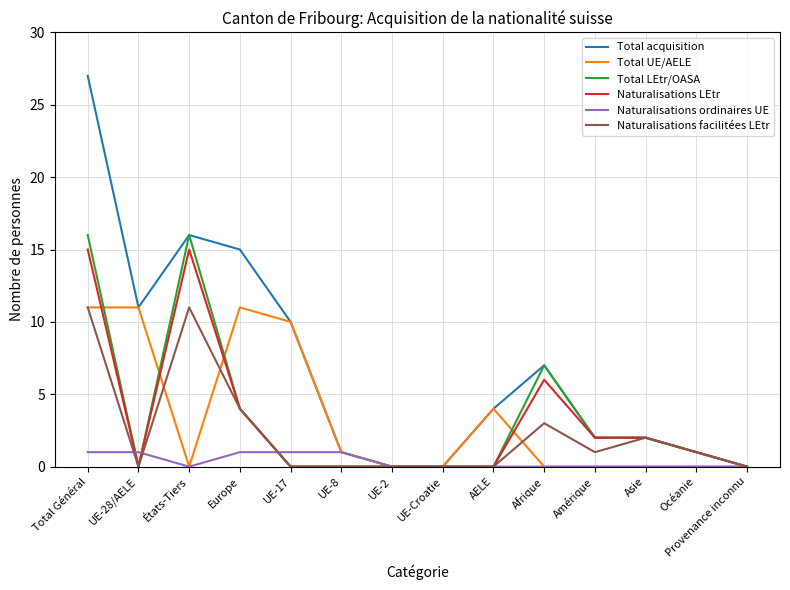

Is this an area chart (filled region under the line)?

No